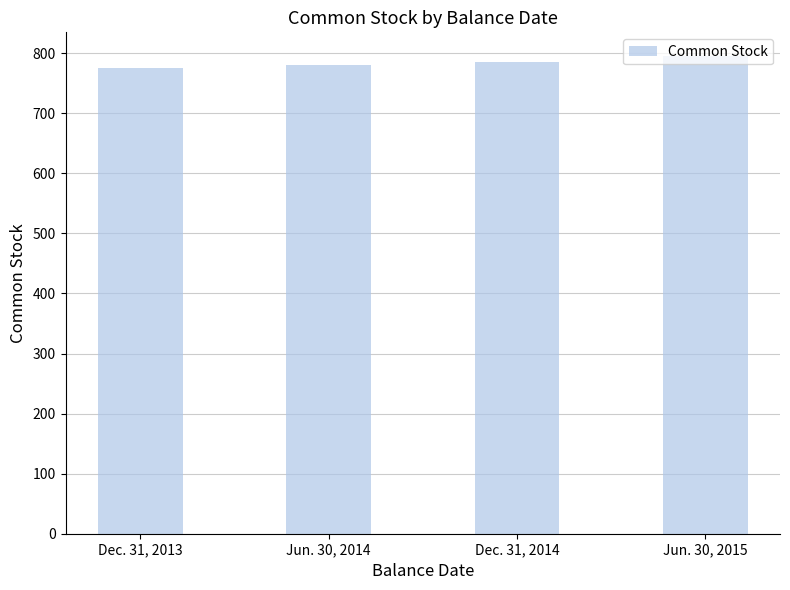

Rank the categories by value from highest to lowest.

Jun. 30, 2015, Dec. 31, 2014, Jun. 30, 2014, Dec. 31, 2013